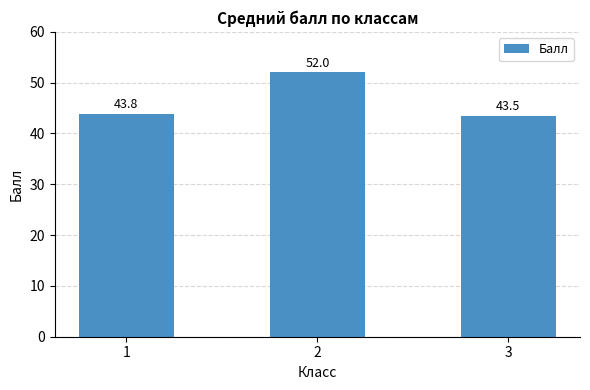

Rank the categories by value from highest to lowest.

2, 1, 3